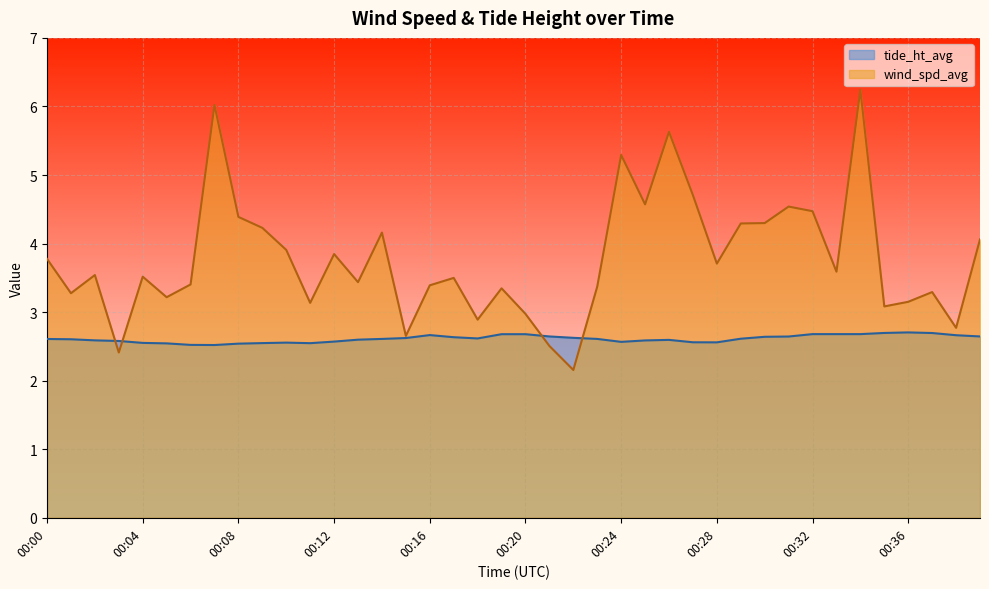

At which category does the chart reach its minimum across all series?

00:22